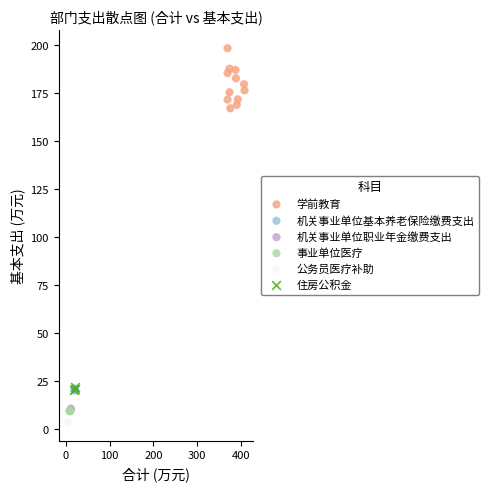

Which series has the largest Y range (max minus min)?

学前教育